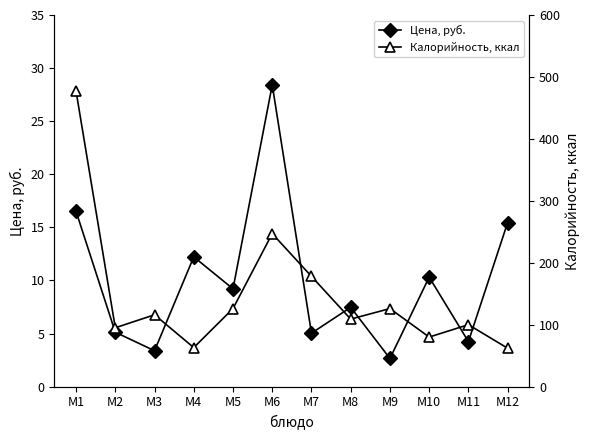

How many interior local peaks does the Цена, руб. series have?

4